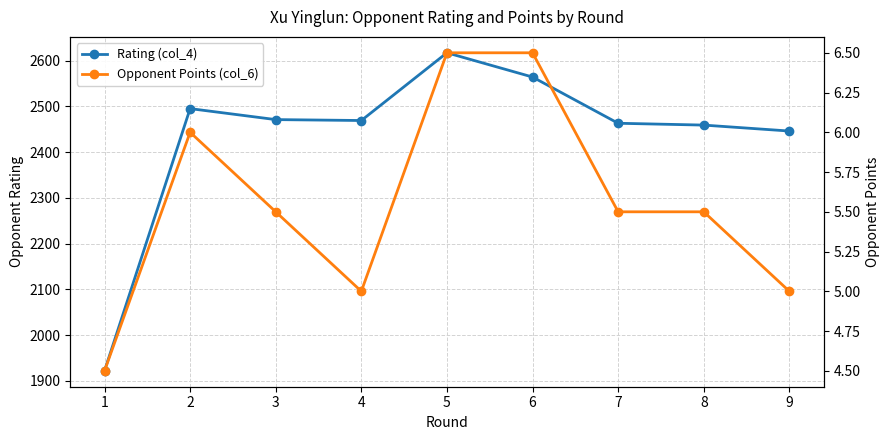

What is the approximate value of Opponent Points (col_6) at 2?

6.0